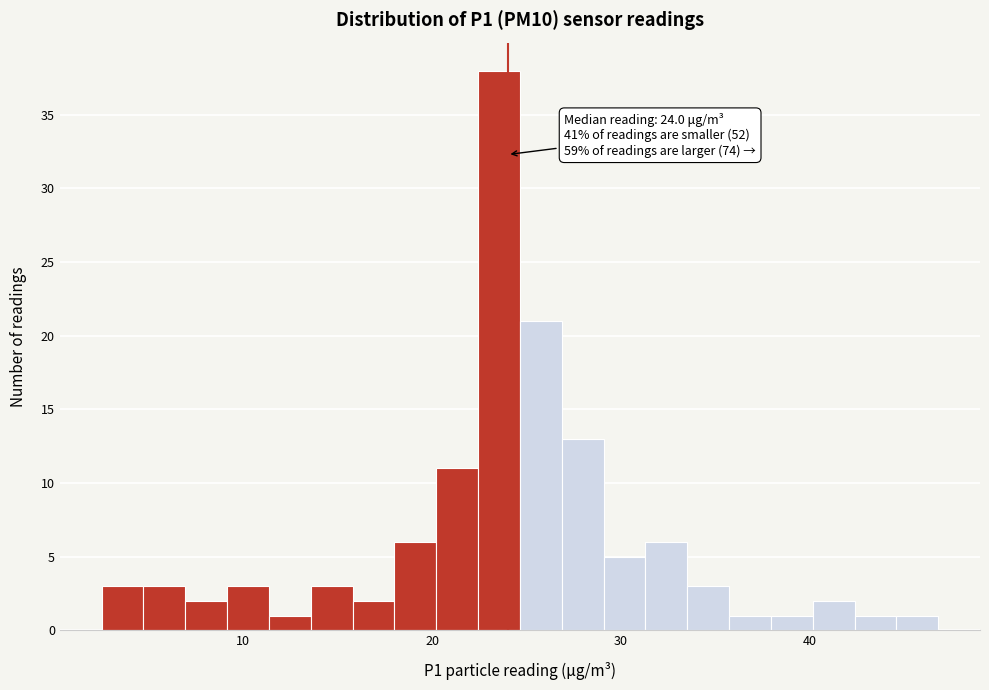

Around what value on the x-axis is the tallest bar? Give the approximate position of its centre, as read against the axis.

24